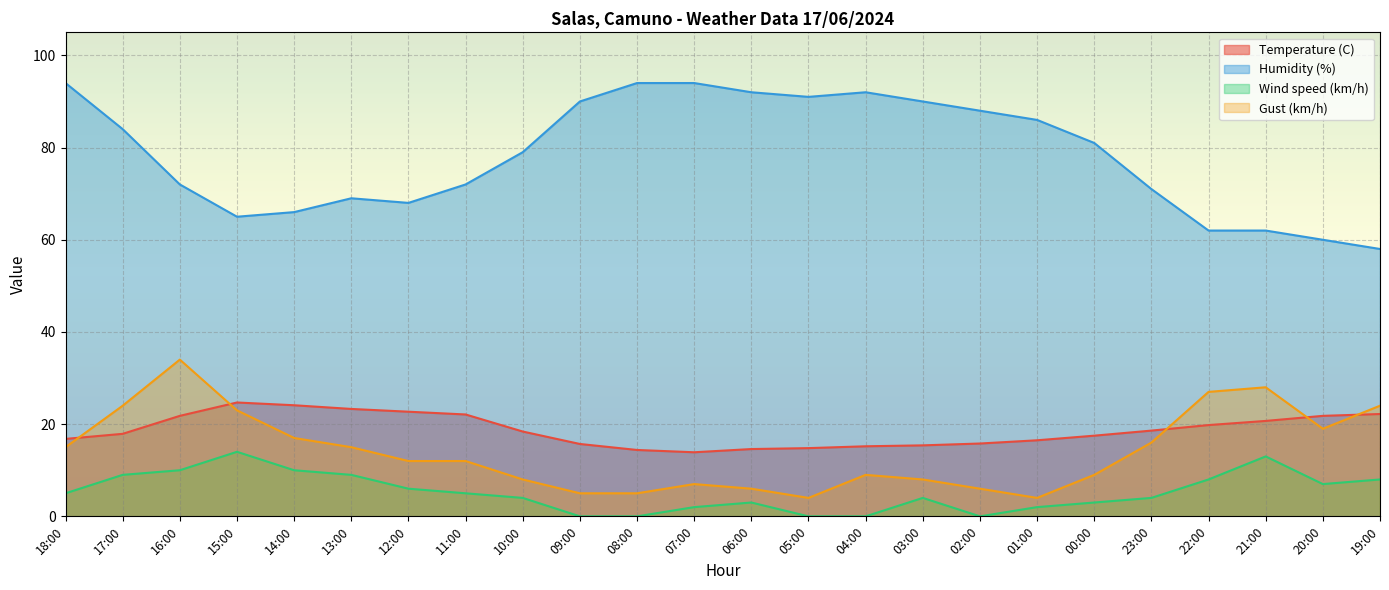

What is the difference between the maximum and second lowest values in the Wind speed (km/h) series?

14.0